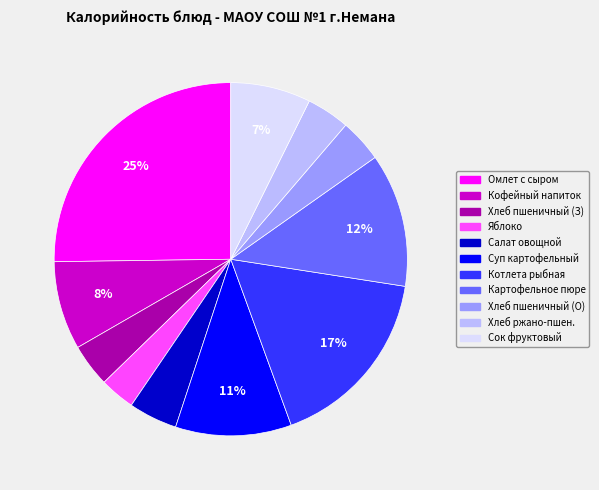

How many segments does this pie chart have?

11